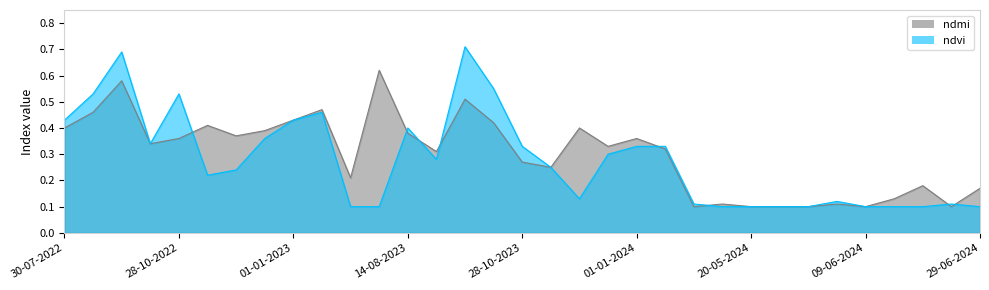

What is the lowest value of the ndmi series?

0.1